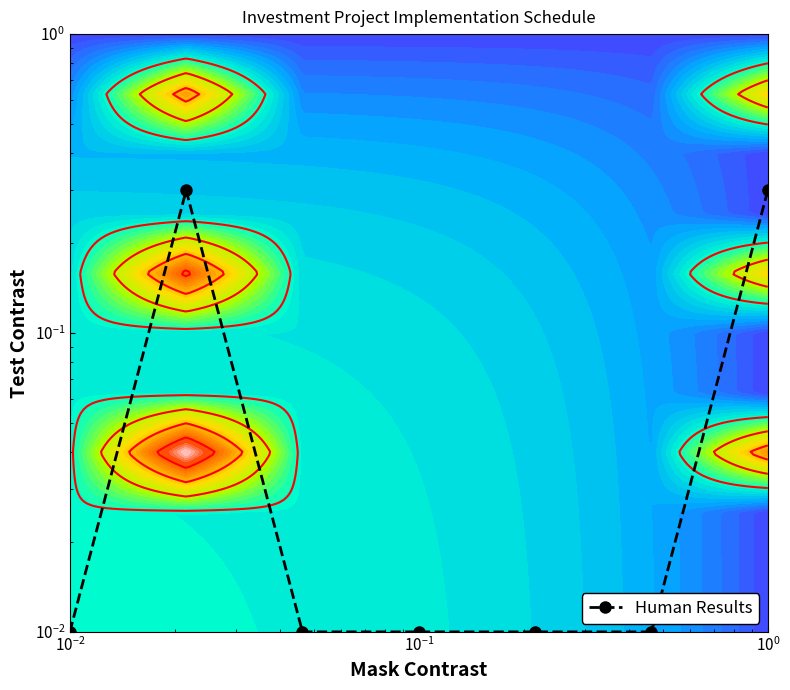

True or false: the data shows 0.0 at $\mathdefault{10^{1}}$.

False